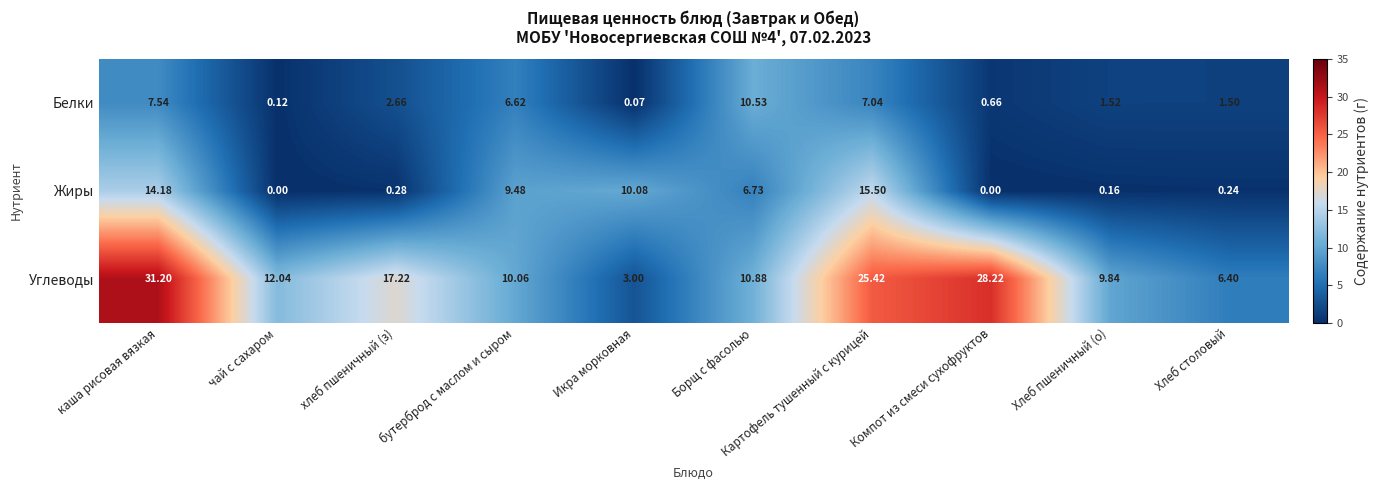

Between хлеб пшеничный (з) and Хлеб пшеничный (о), which series saw the biggest shift?

Углеводы